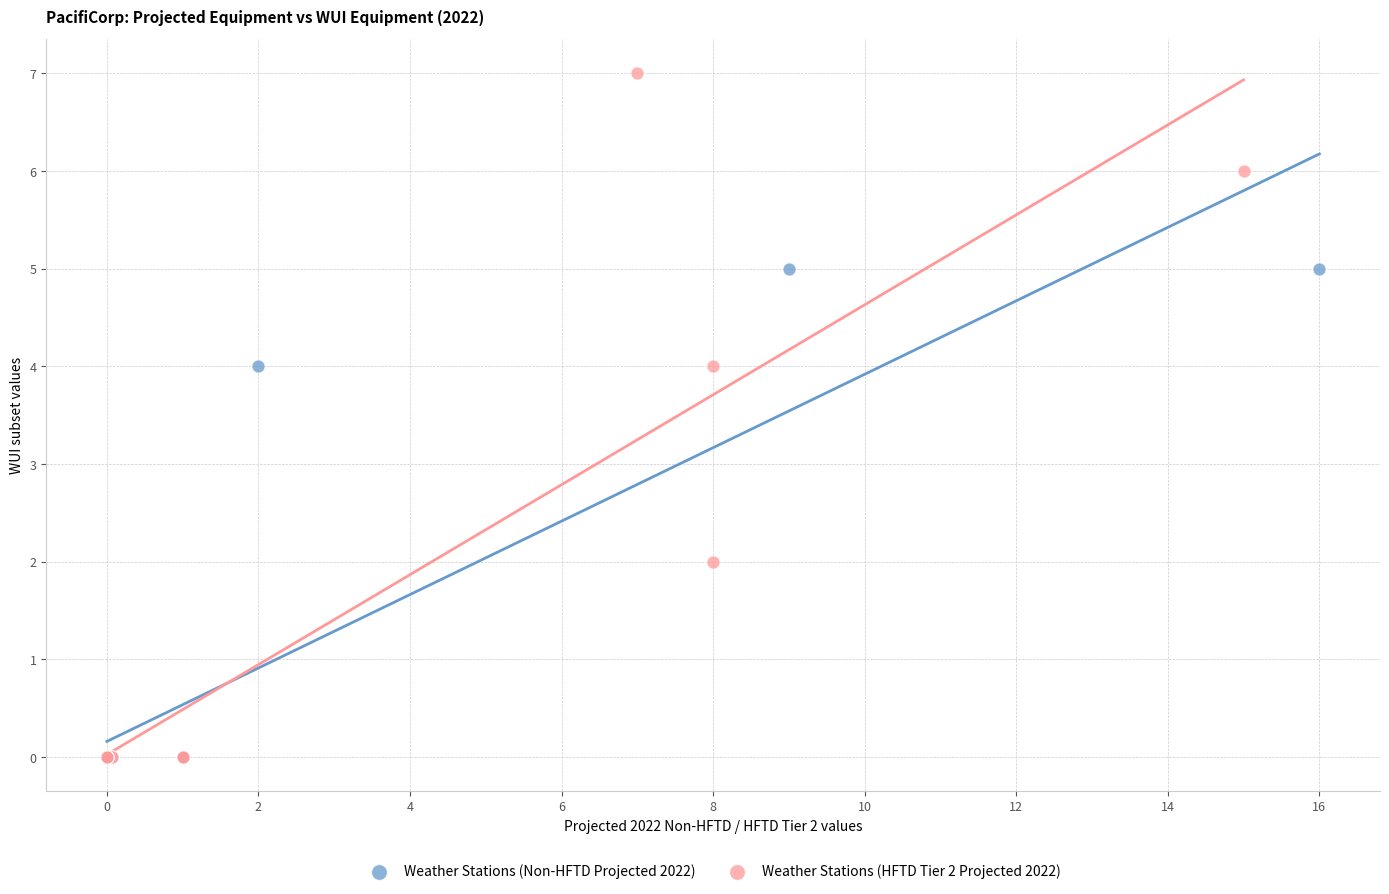

Which series has the widest spread of Y values?

Weather Stations (HFTD Tier 2 Projected 2022)